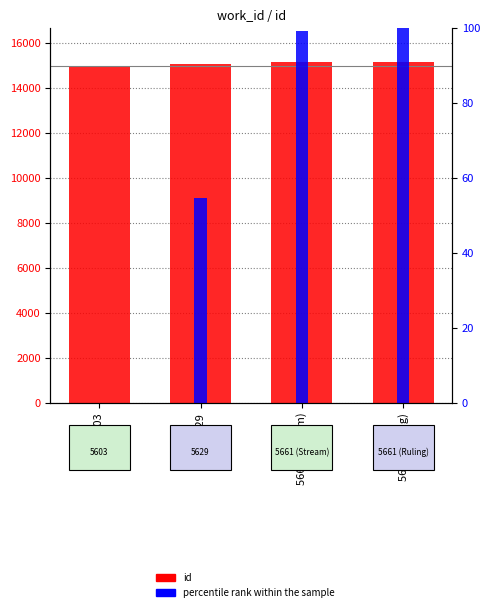

Is it true that id equals 14974.0 at 5603?

True